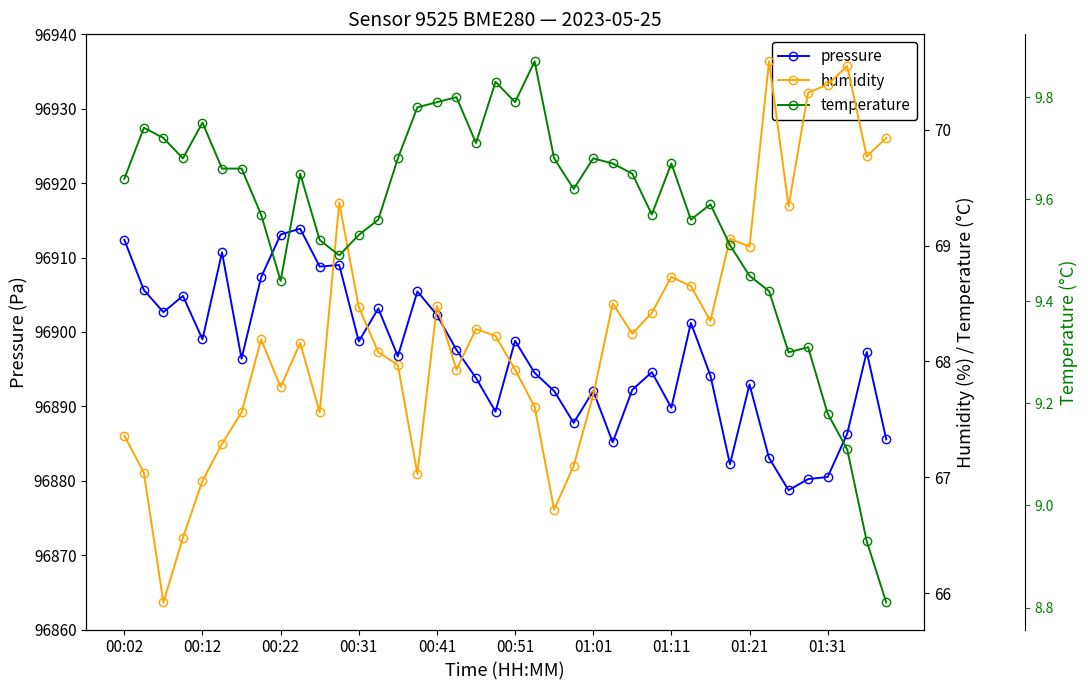

How many interior local peaks does the temperature series have?

10